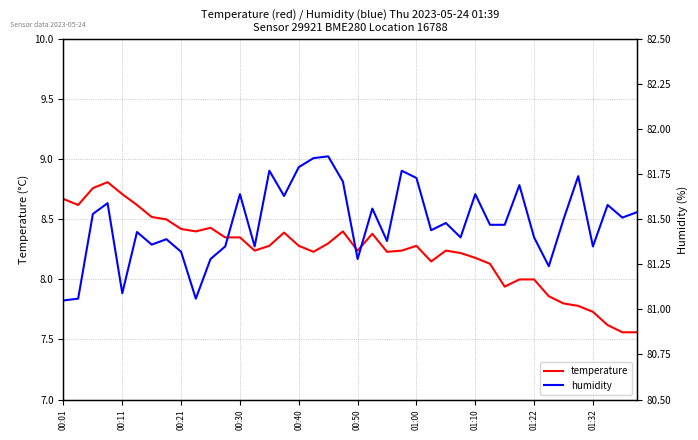

List the series in order of their overall mean, highest first.

humidity, temperature